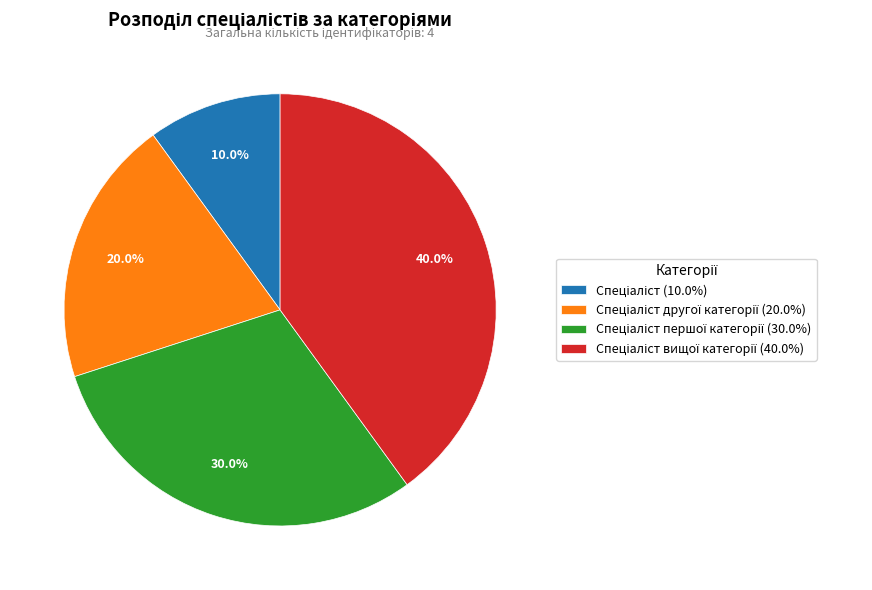

How many segments does this pie chart have?

4